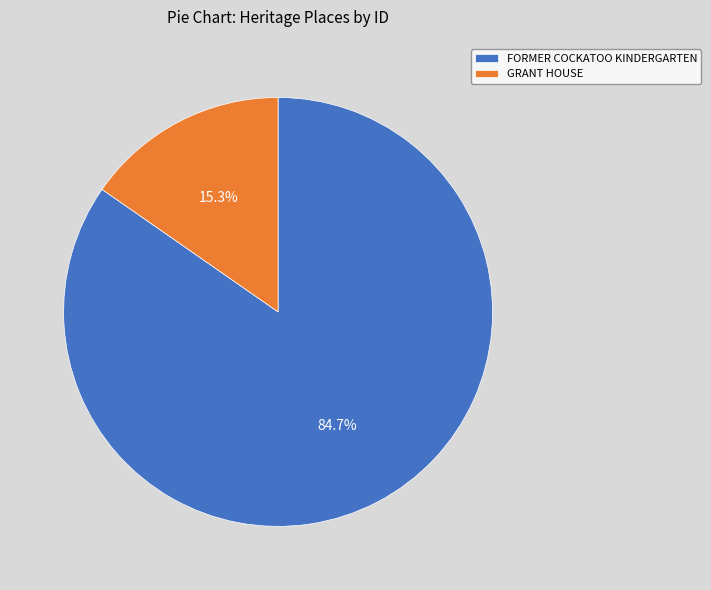

Count the number of slices in the pie.

2